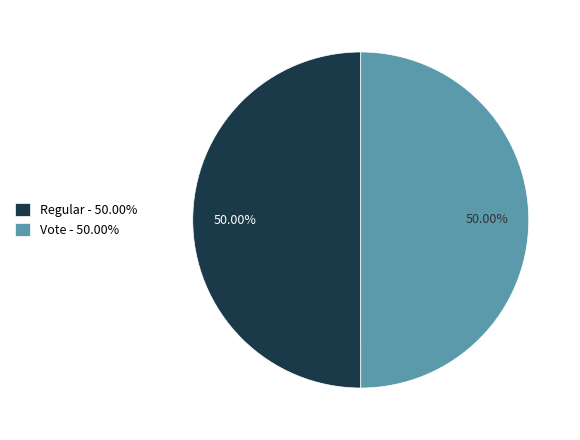

What is the ratio of the value at Regular - 50.00% to the value at Vote - 50.00%?

1.0